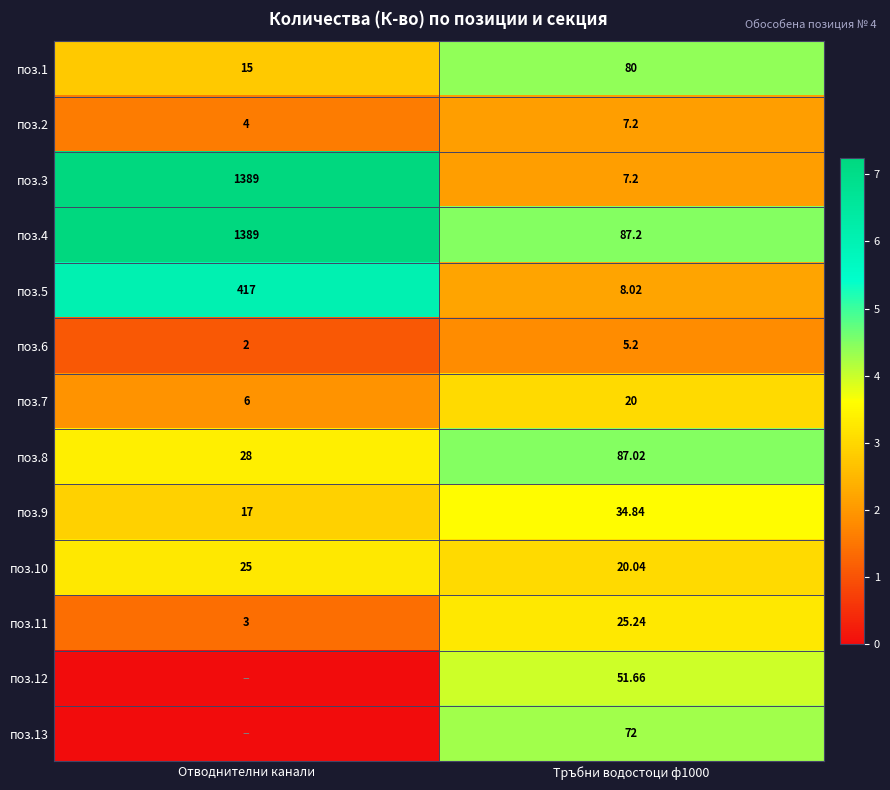

At which label is поз.9 closest to 25?

Отводнителни канали